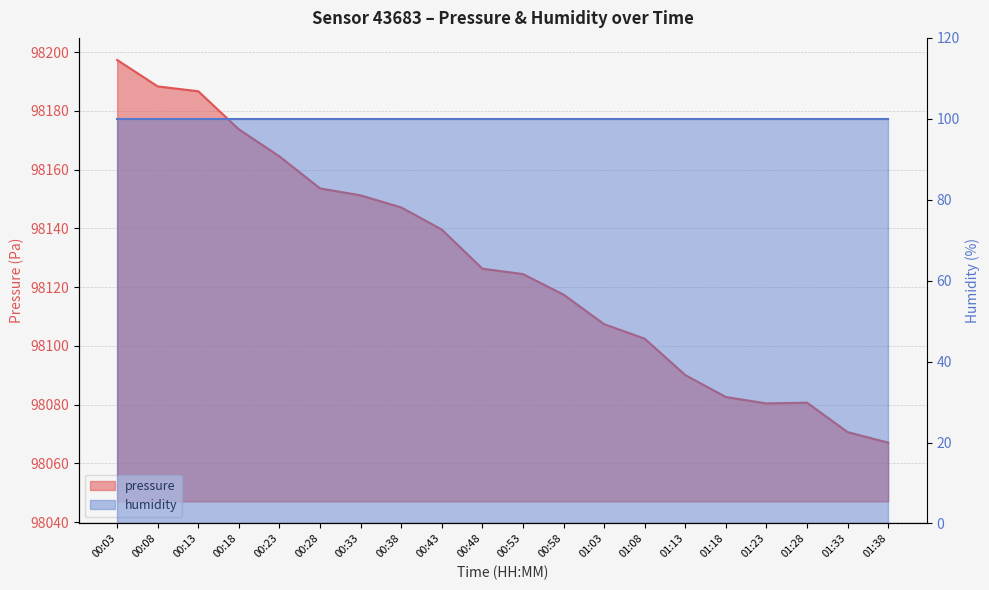

At which label is the value closest to 98132?

00:48